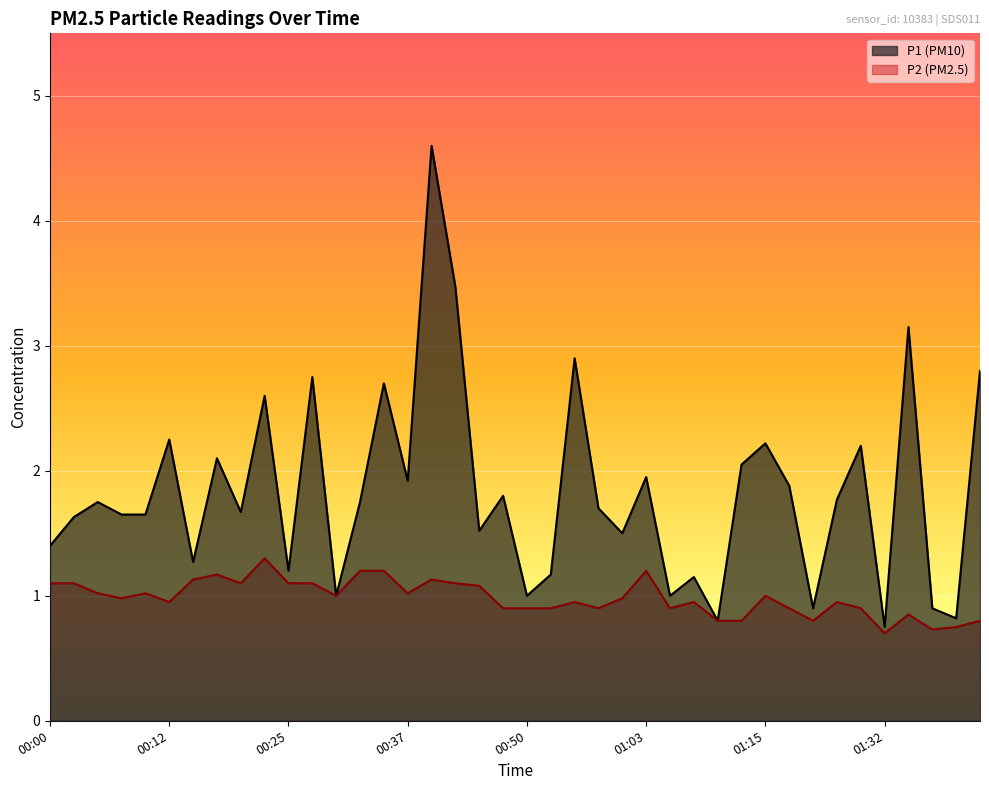

What is the smallest value displayed?

0.7